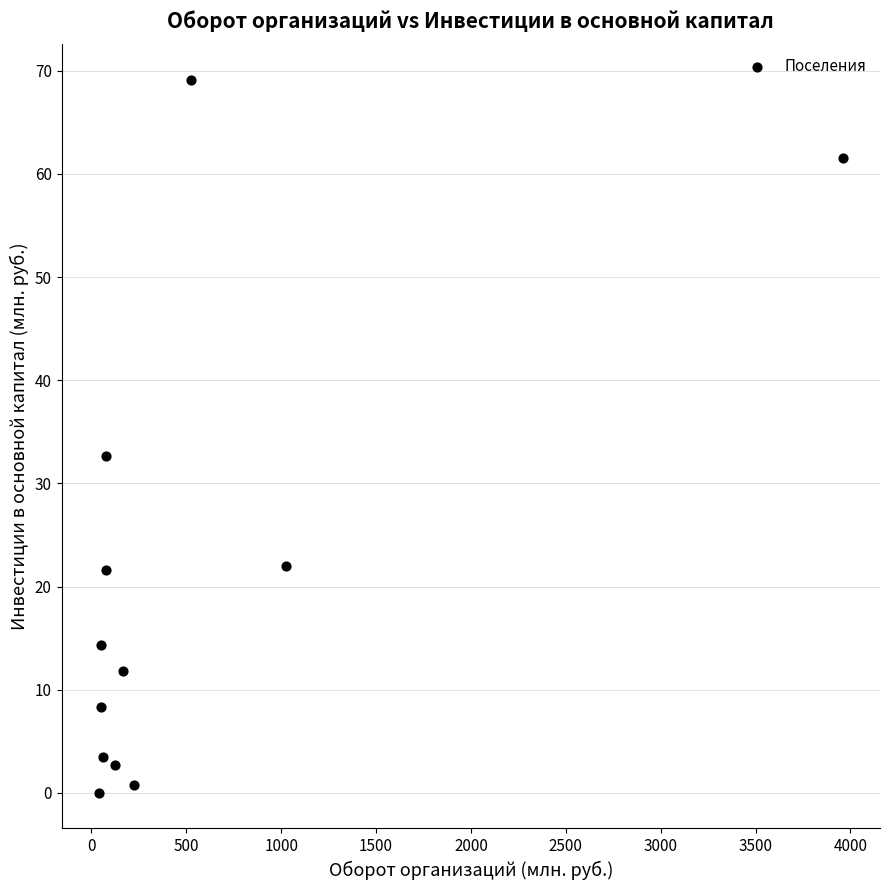

What Y value in the scatter plot is closest to 34?

32.7